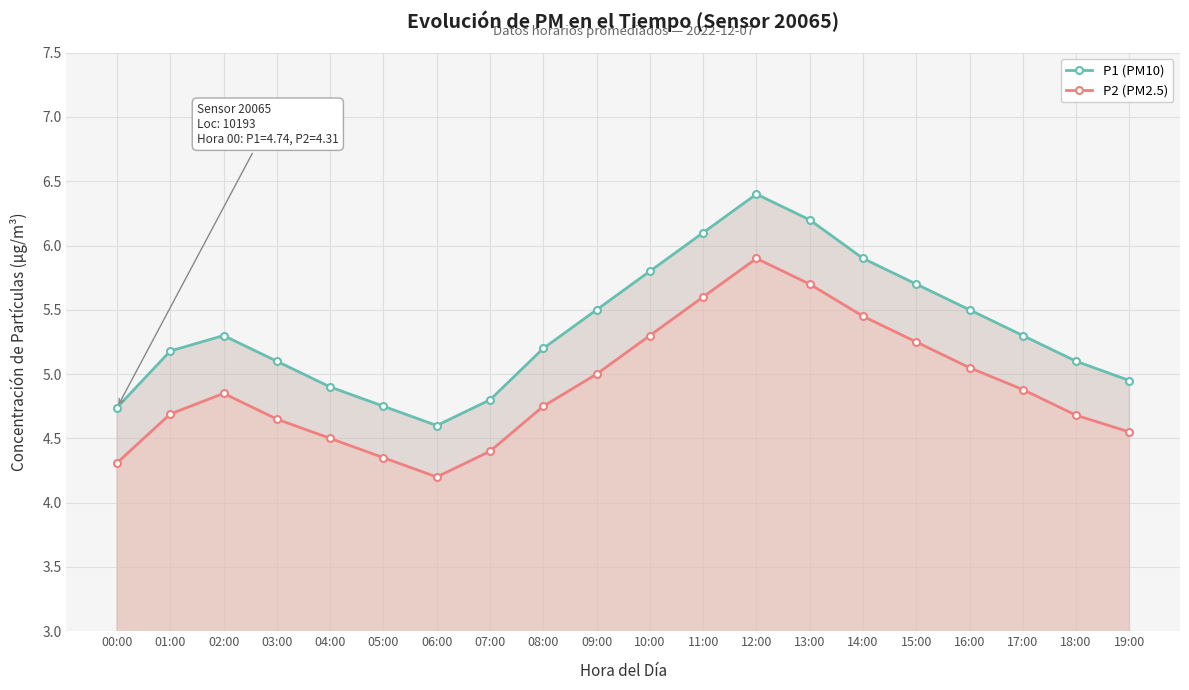

Is it true that P1 (PM10) equals 4.8 at 05:00?

True